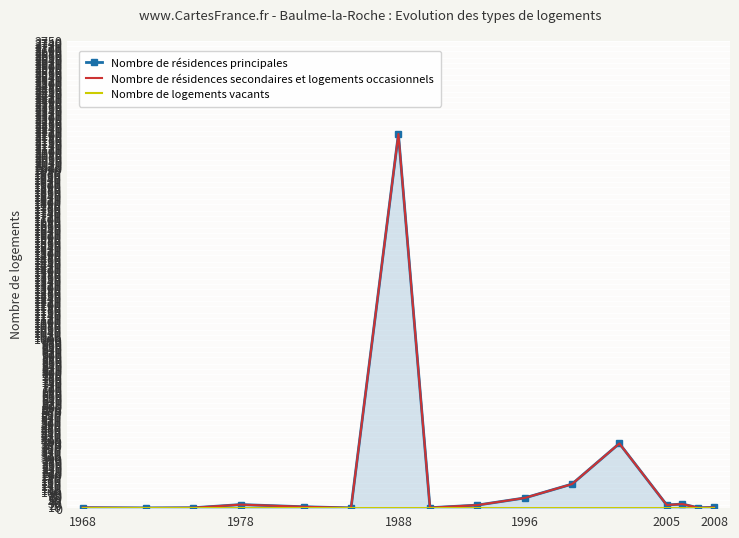

What is the greatest value displayed?

2200.0